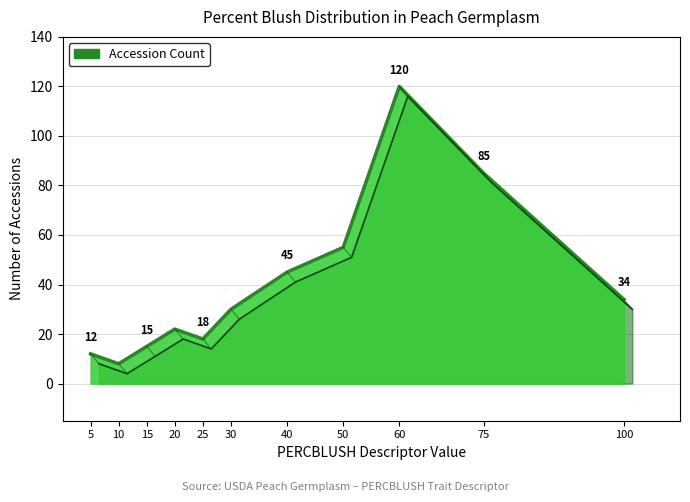

The chart shows a value of 85 at 75. True or false?

True